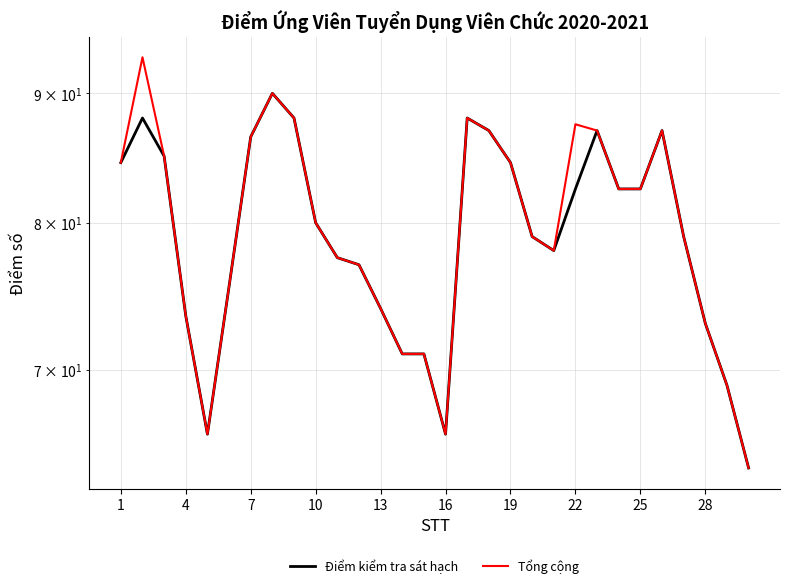

What is the difference between the maximum and minimum values in the Tổng cộng series?

29.0